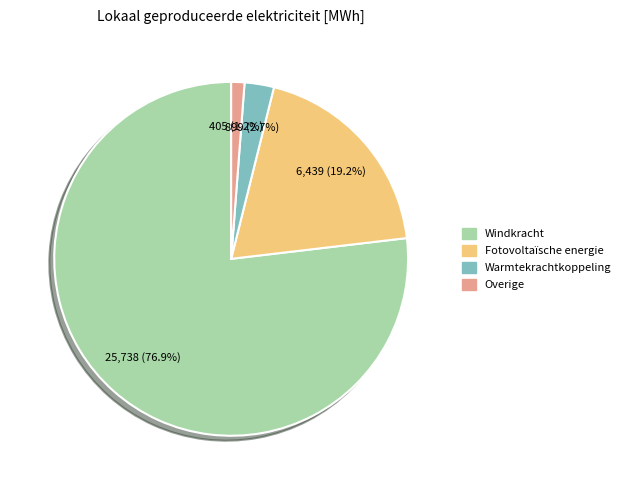

What is the majority slice?

Windkracht